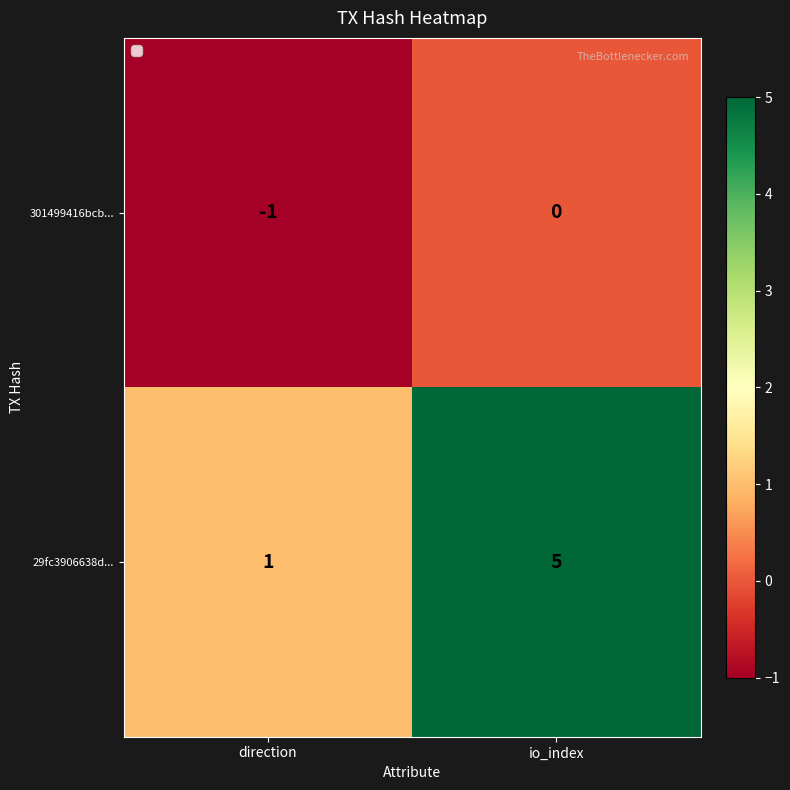

Reading left to right, list all the values displayed in this chart.

301499416bcb...: direction=-1	io_index=0
29fc3906638d...: direction=1	io_index=5